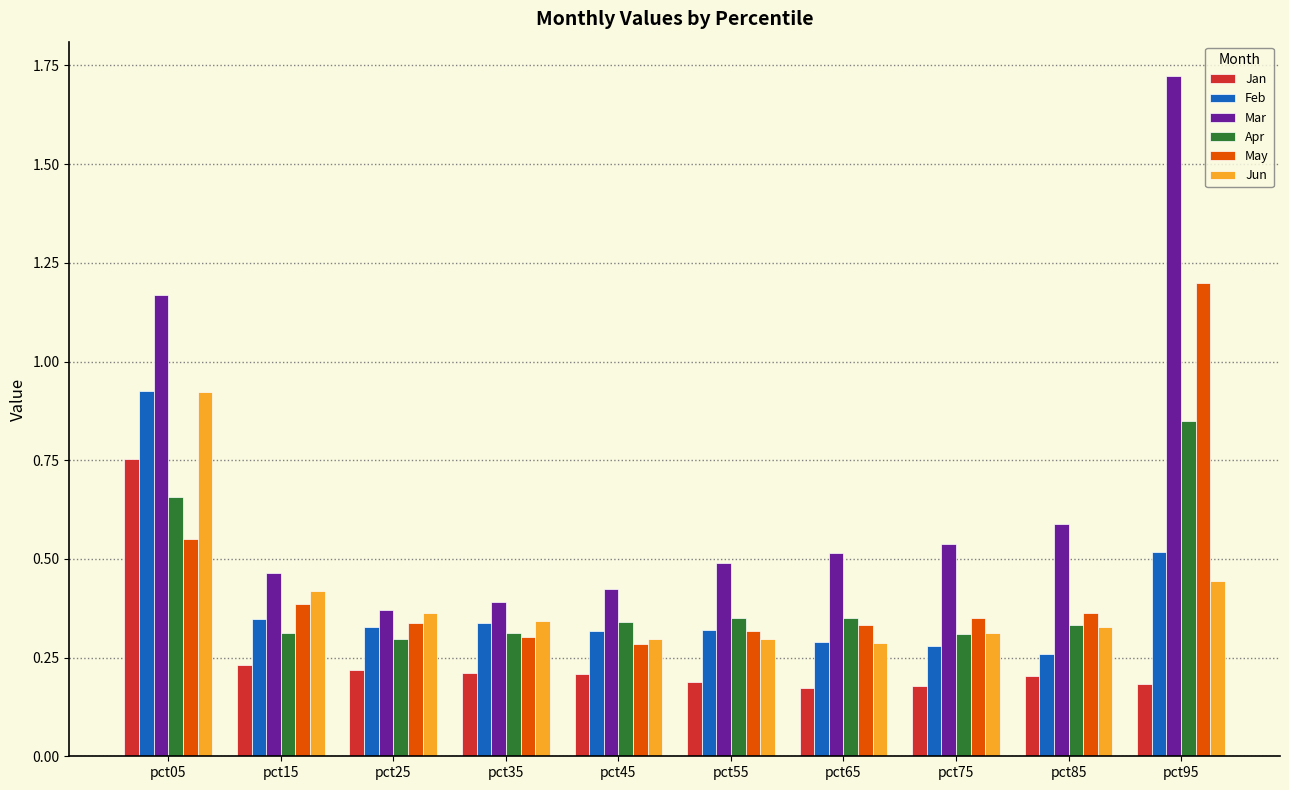

At which label does Jan reach its peak?

pct05